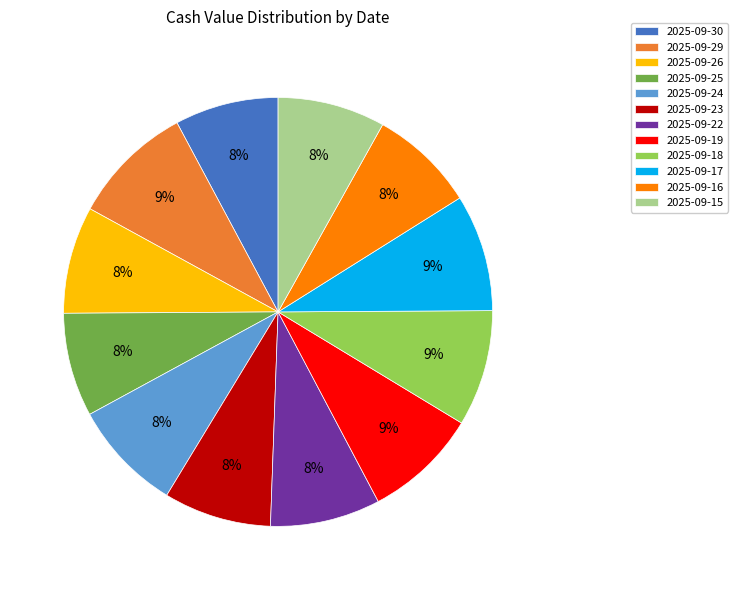

To the nearest percent, what is the combined percentage of 2025-09-16 and 2025-09-22?

16%